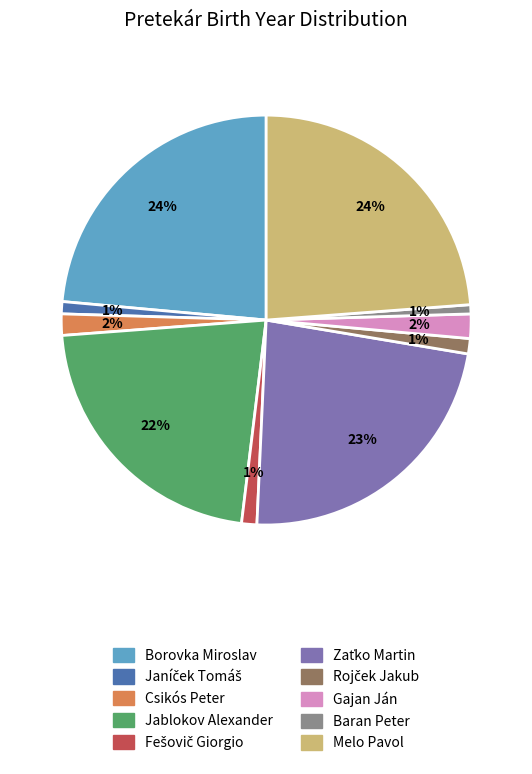

To the nearest percent, what is the average slice percentage?

10%